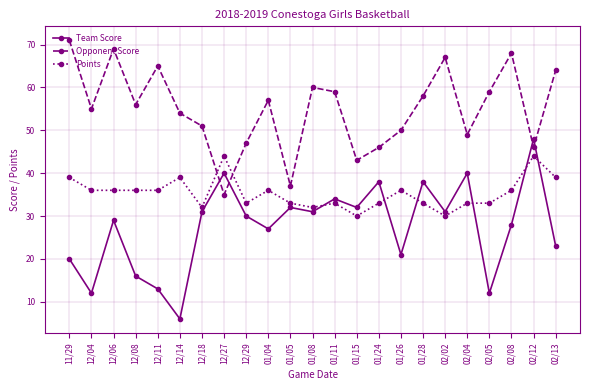

True or false: Opponent Score and Team Score intersect in this chart.

True